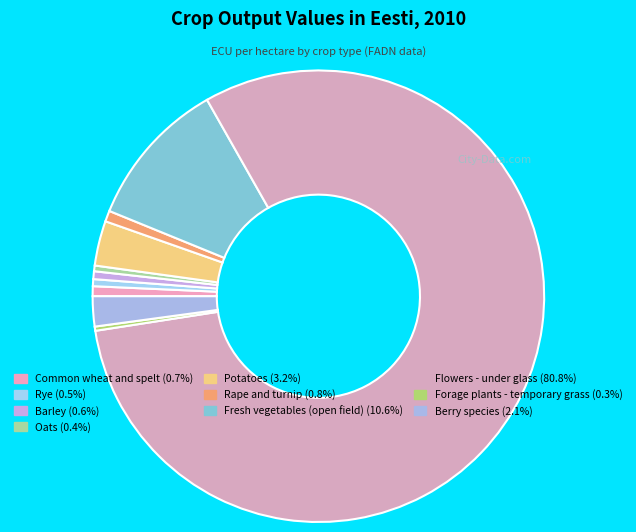

Count the number of slices in the pie.

10